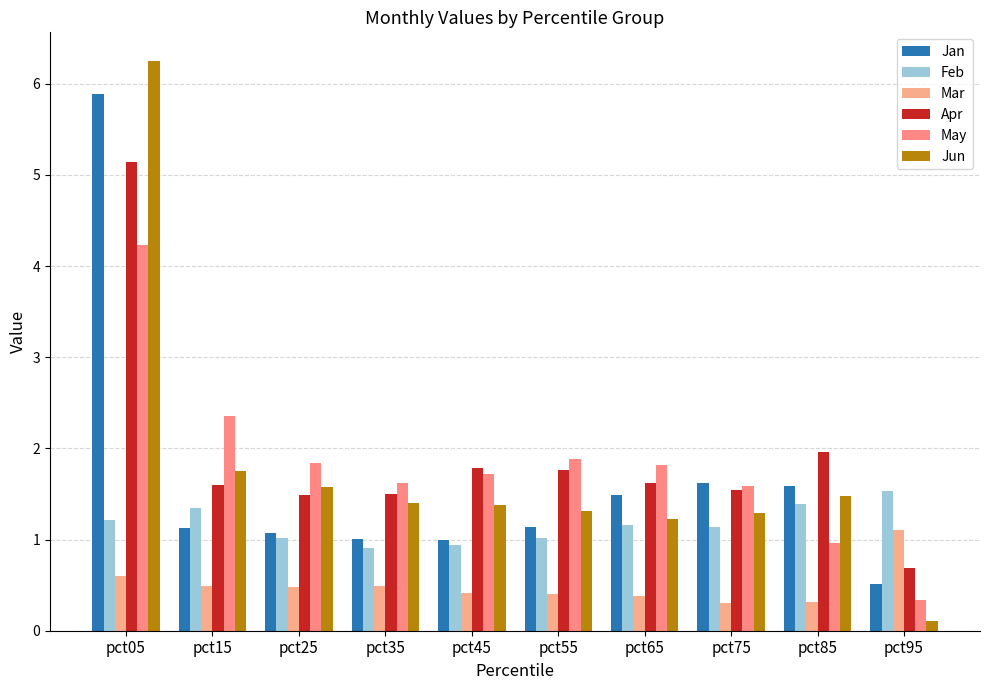

How many values in the Jun series exceed 1?

9